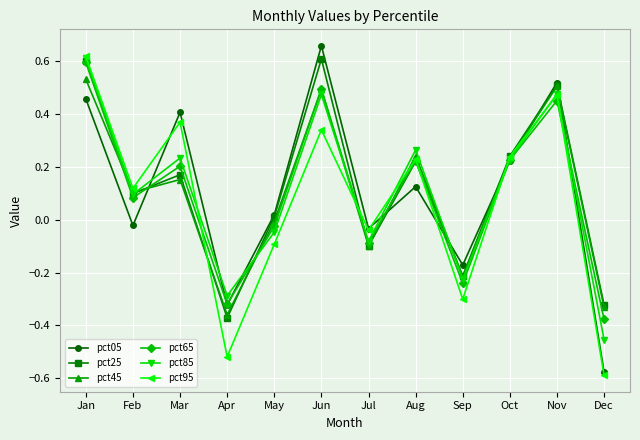

What is the sum of all pct25 values?

1.5